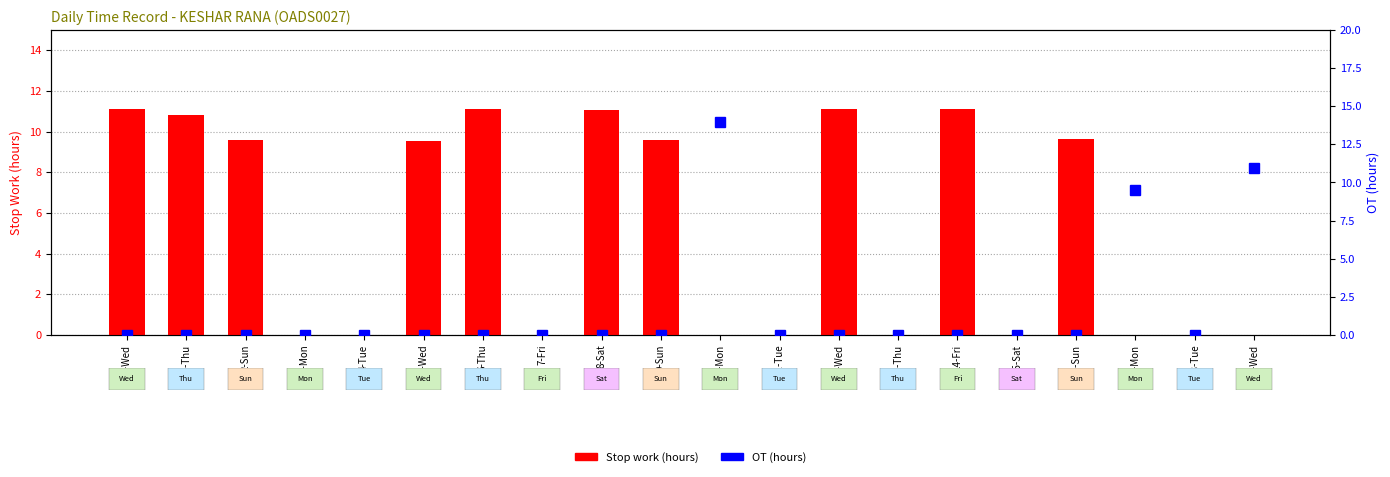

Which series changed the most between 5-Wed and 7-Fri?

Stop work (hours)